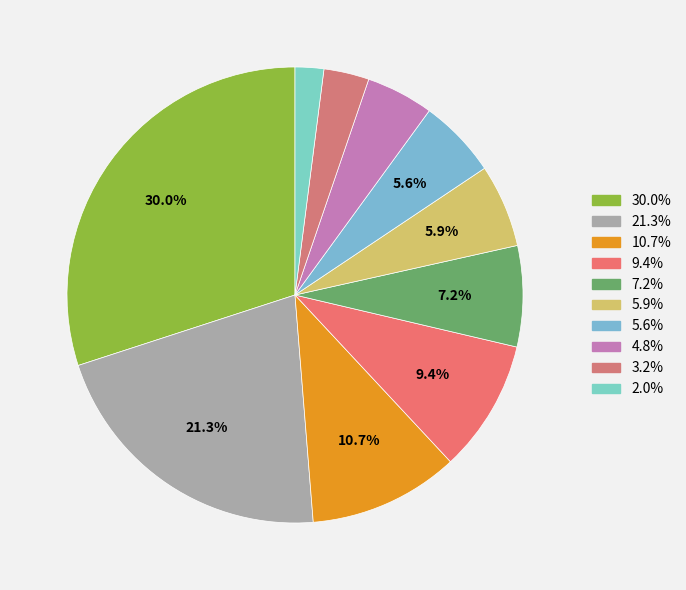

To the nearest percent, what is the average slice percentage?

10%